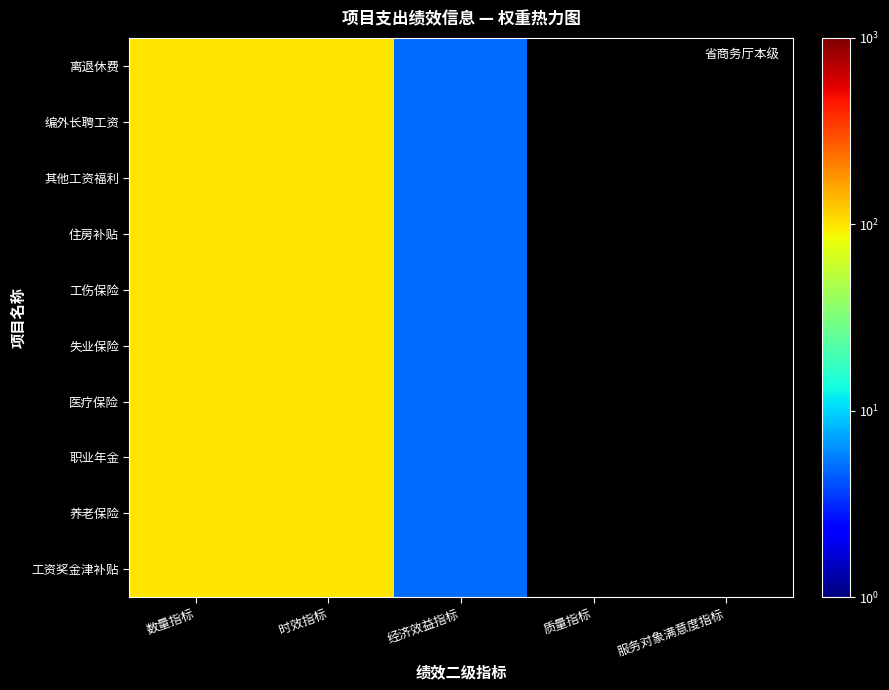

Rank the series at 数量指标 from highest to lowest value.

工资奖金津补贴, 养老保险, 职业年金, 医疗保险, 失业保险, 工伤保险, 住房补贴, 其他工资福利, 编外长聘工资, 离退休费